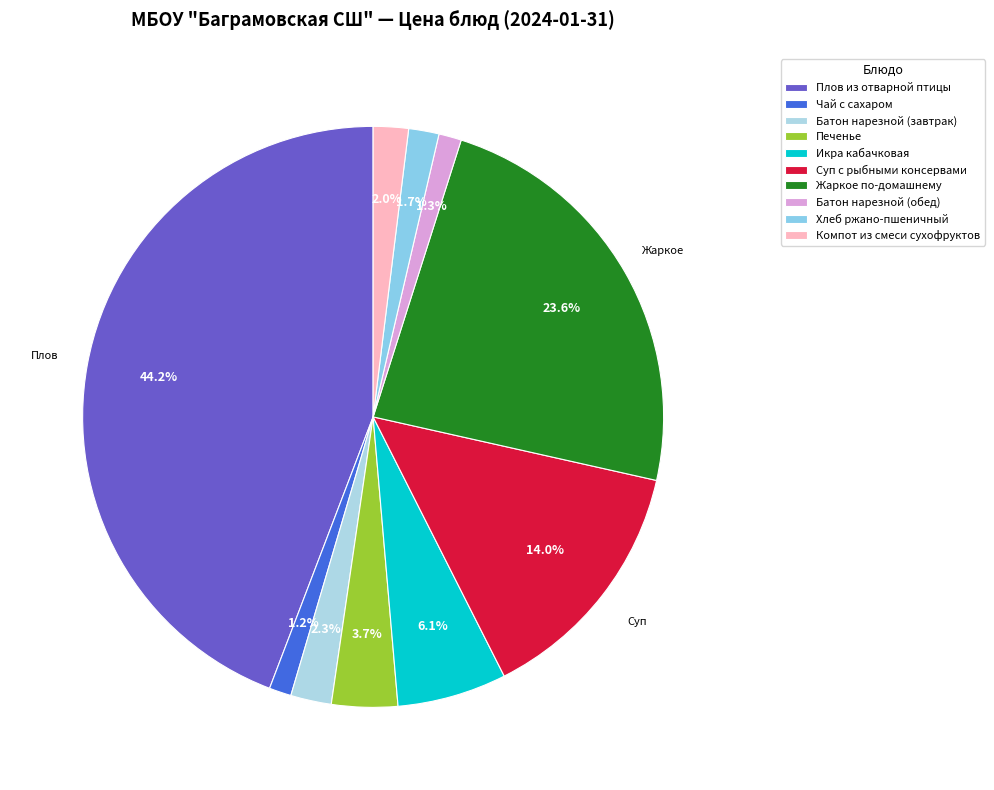

What is the smallest slice in the pie chart?

Чай с сахаром